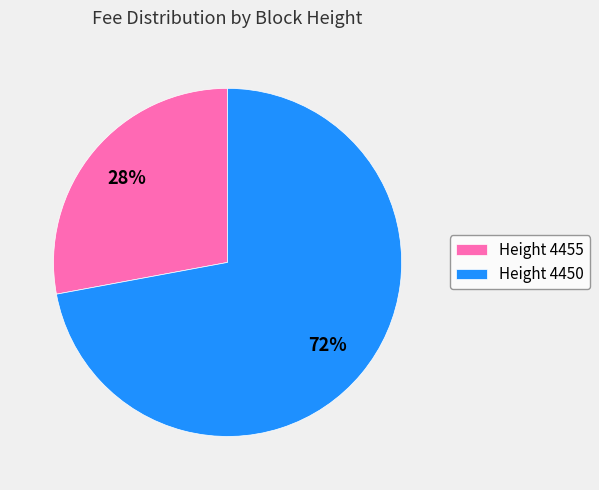

How many slices are in this pie chart?

2